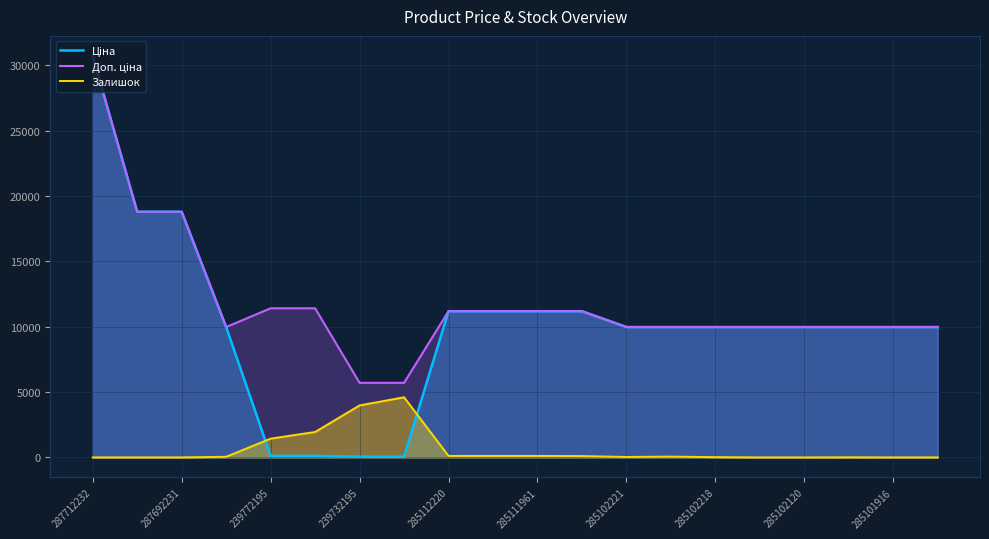

What is the spread (max minus min) of values at 287712232?

30717.1